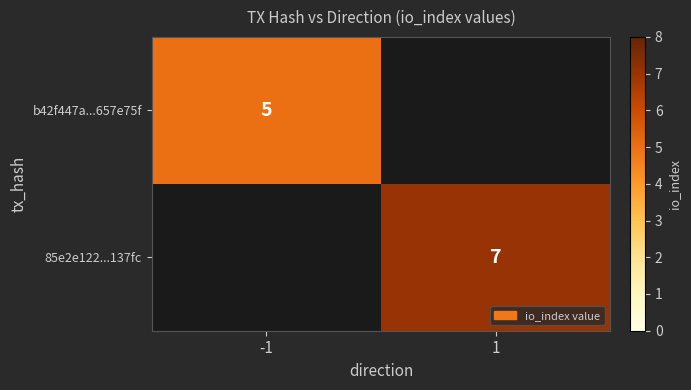

The value of b42f447a...657e75f at -1 is 7. True or false?

False